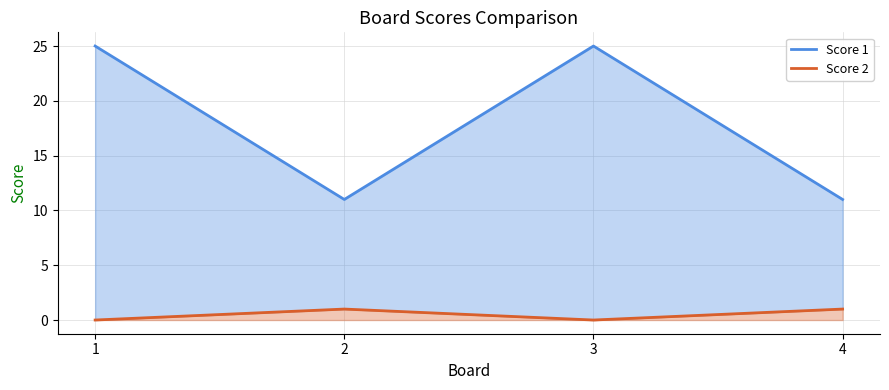

Does the chart display data point markers on the line(s)?

No